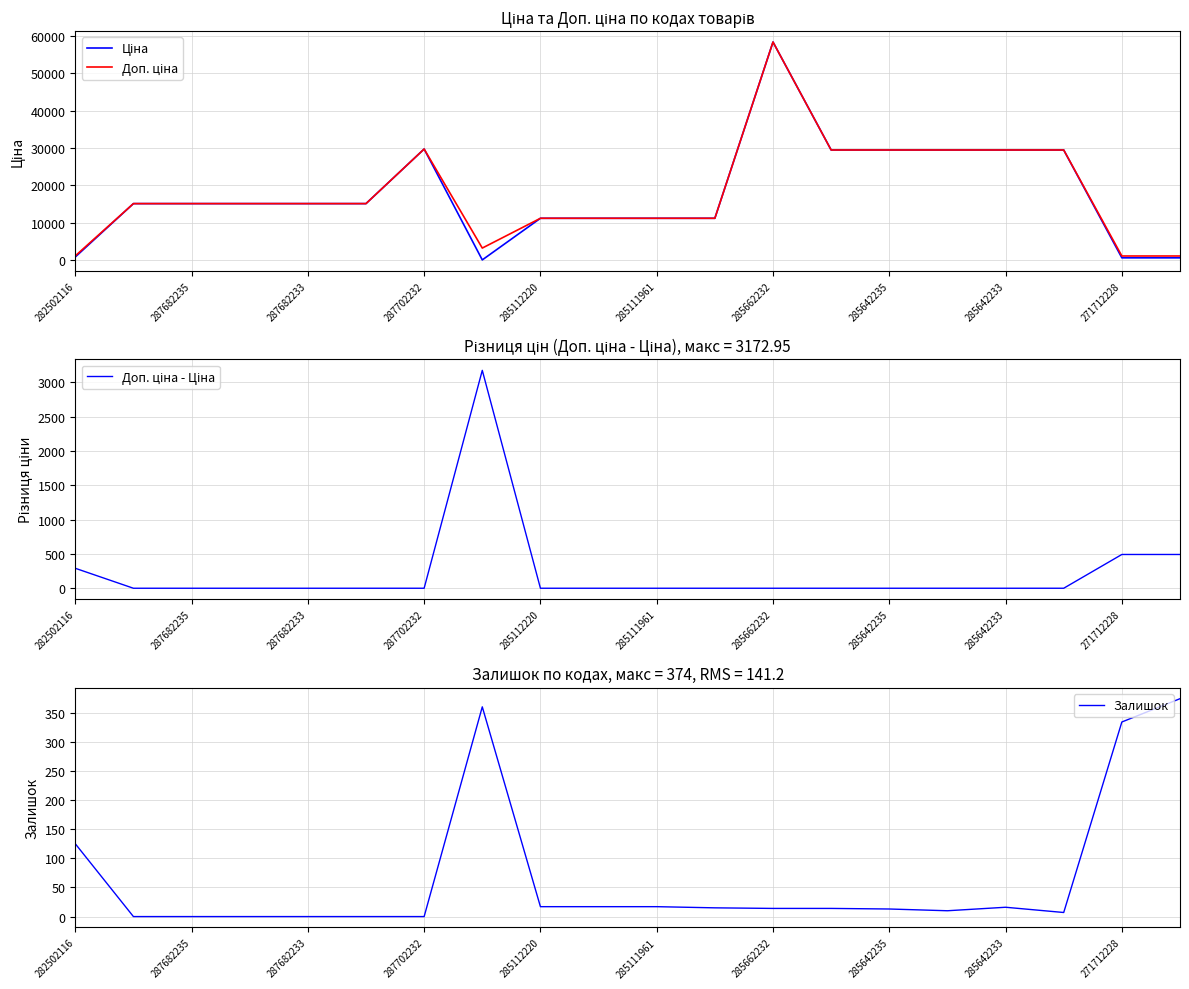

Where is Залишок nearest to the value 187?

282502116